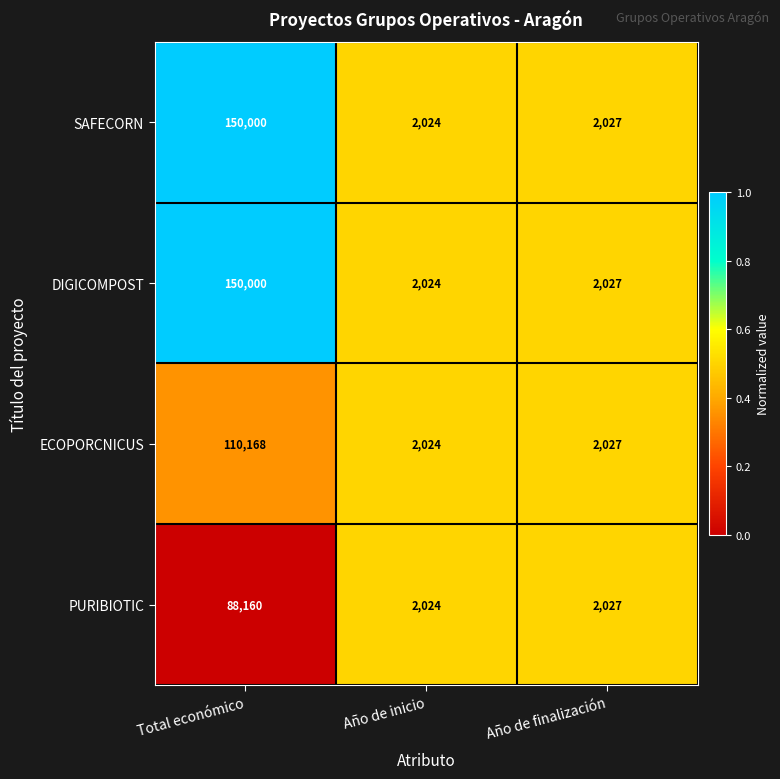

True or false: ECOPORCNICUS has a value of 3428 at Año de inicio.

False